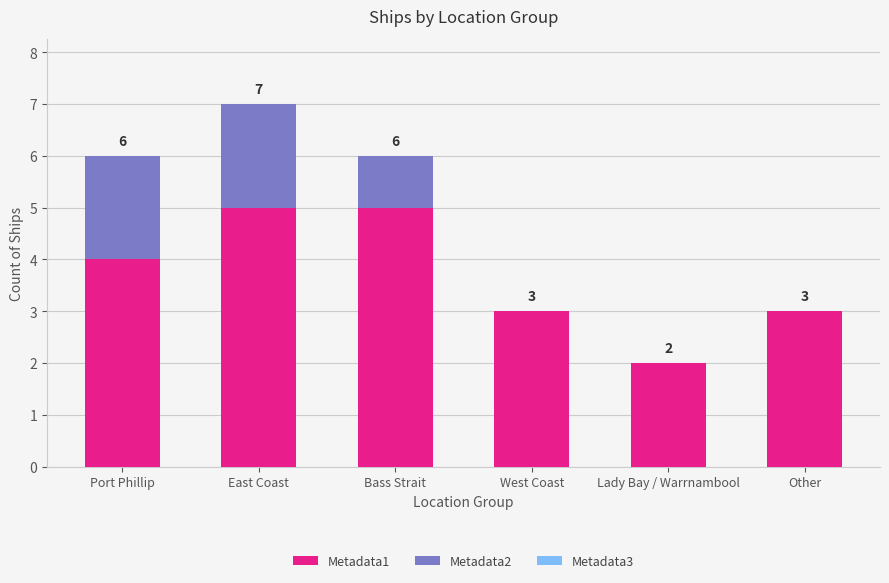

True or false: Metadata1 has a value of 3 at West Coast.

True